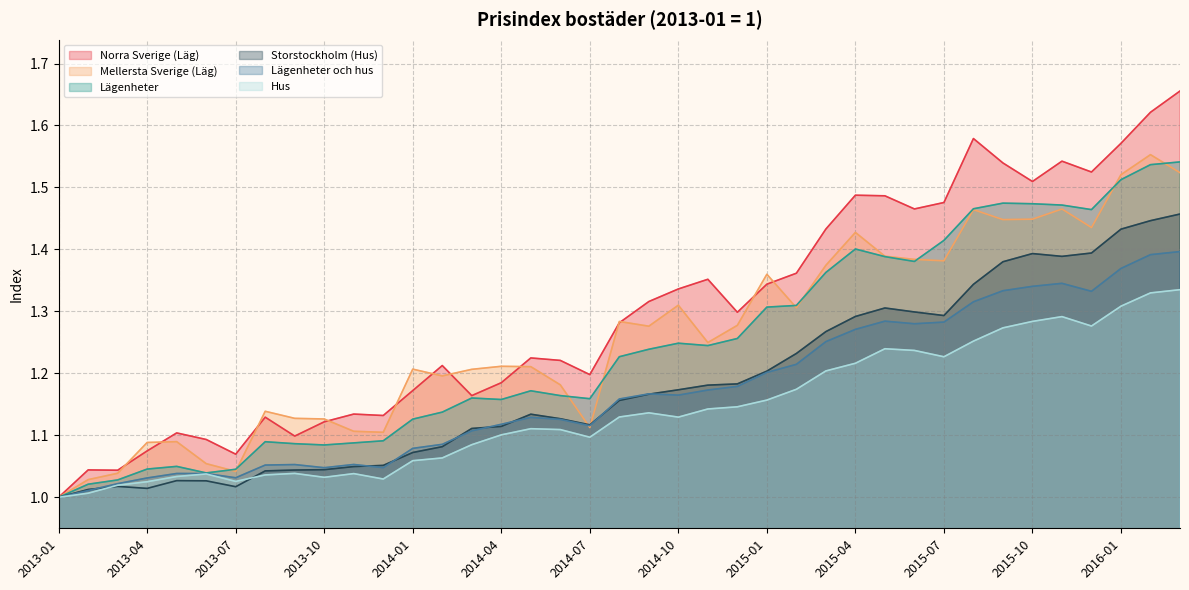

At which category does Norra Sverige (Läg) reach its first local peak?

2013-02